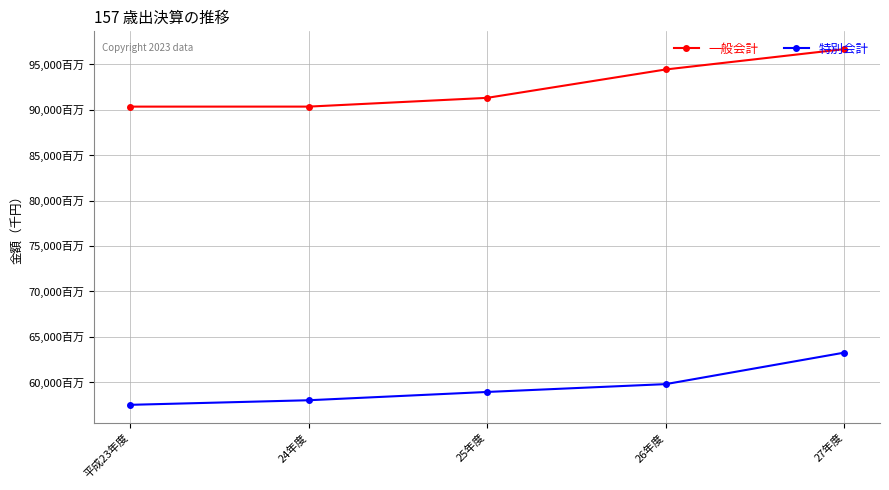

Reading left to right, list all the values displayed in this chart.

一般会計: 90349381	90351148	91316052	94443698	96685360
特別会計: 57493548	57998655	58911836	59775139	63246370